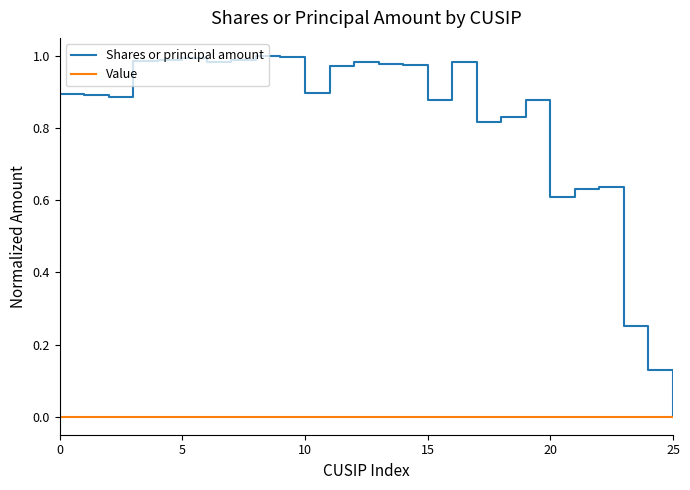

List the series in order of their peak value, lowest first.

Value, Shares or principal amount